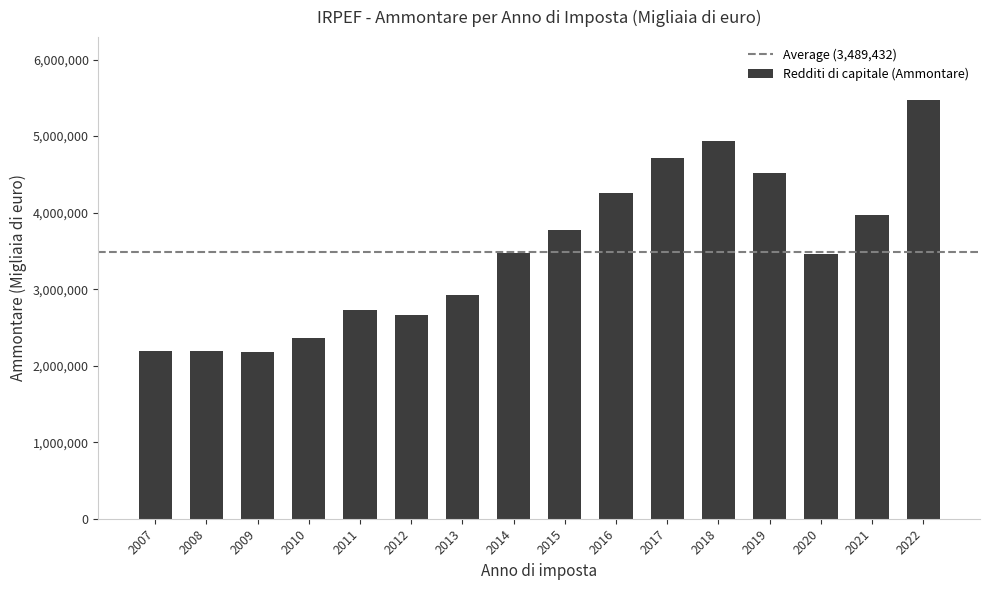

What is the value of the 4th bar from the left?

2358861.6